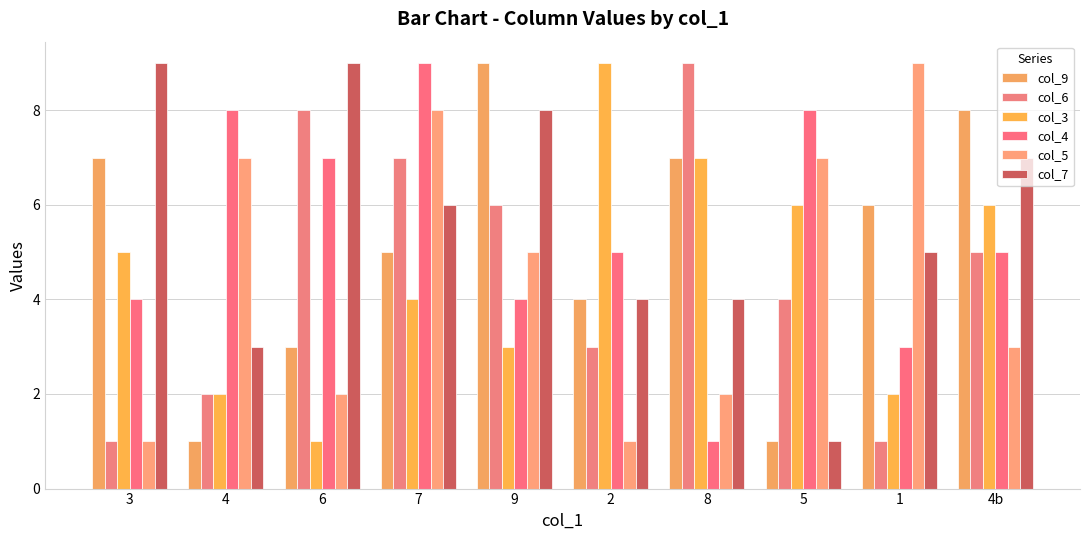

Between 8 and 9, which is larger?

9